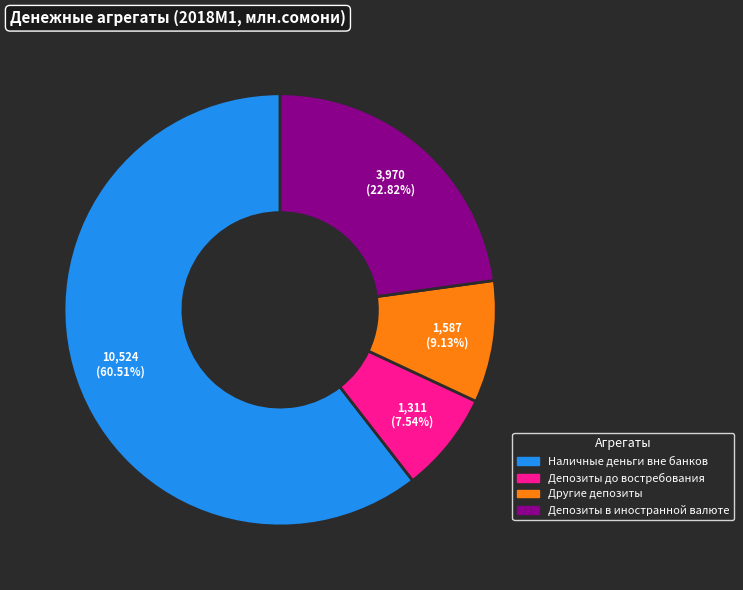

Does any single category account for the majority?

Yes